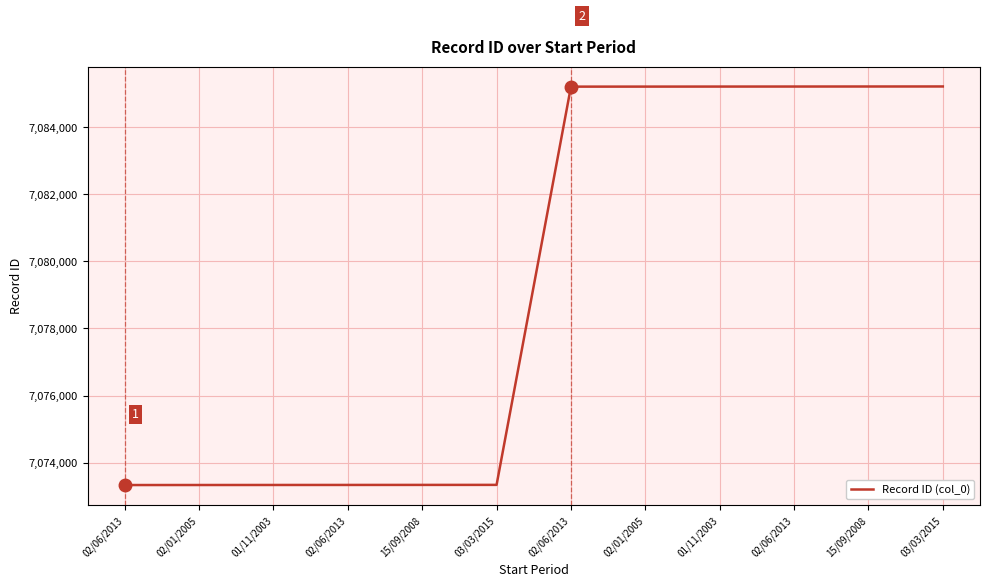

List the labels in order of value, smallest first.

02/06/2013, 02/01/2005, 01/11/2003, 02/06/2013, 15/09/2008, 03/03/2015, 02/06/2013, 02/01/2005, 01/11/2003, 02/06/2013, 15/09/2008, 03/03/2015